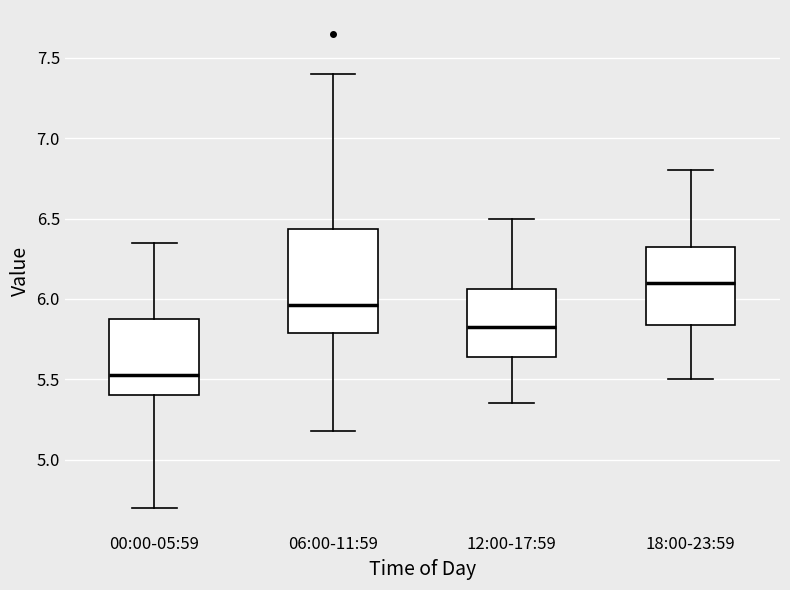

Which box is the tallest, from its lower edge to its upper edge?

06:00-11:59